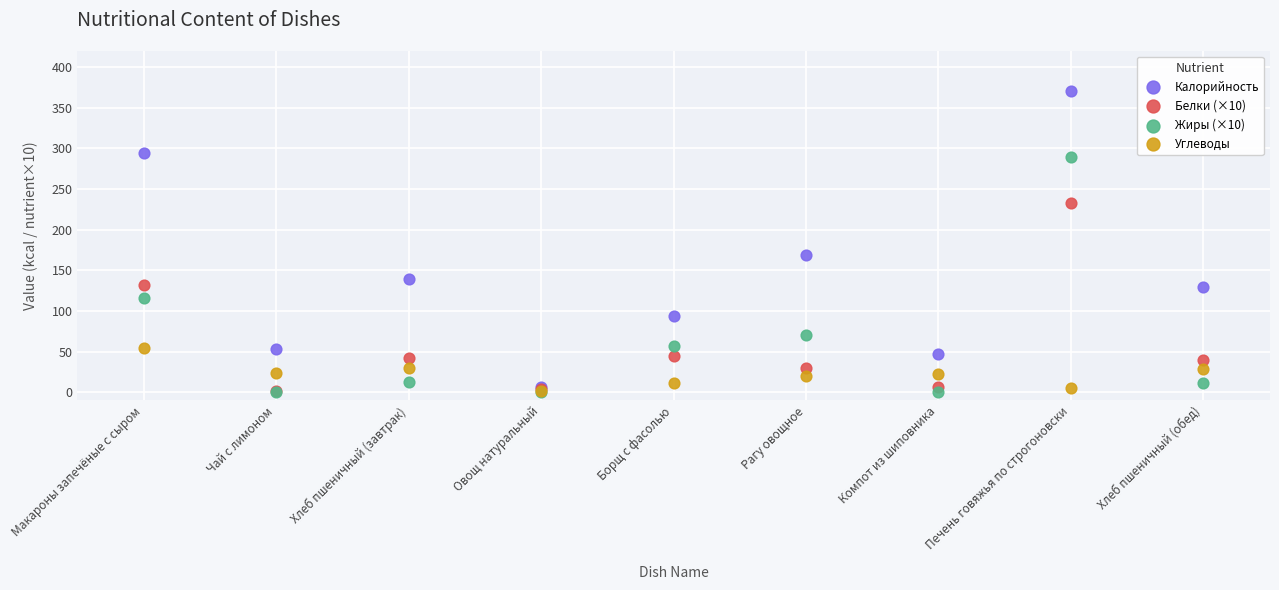

Across all series, what Y value is closest to 185?

168.4